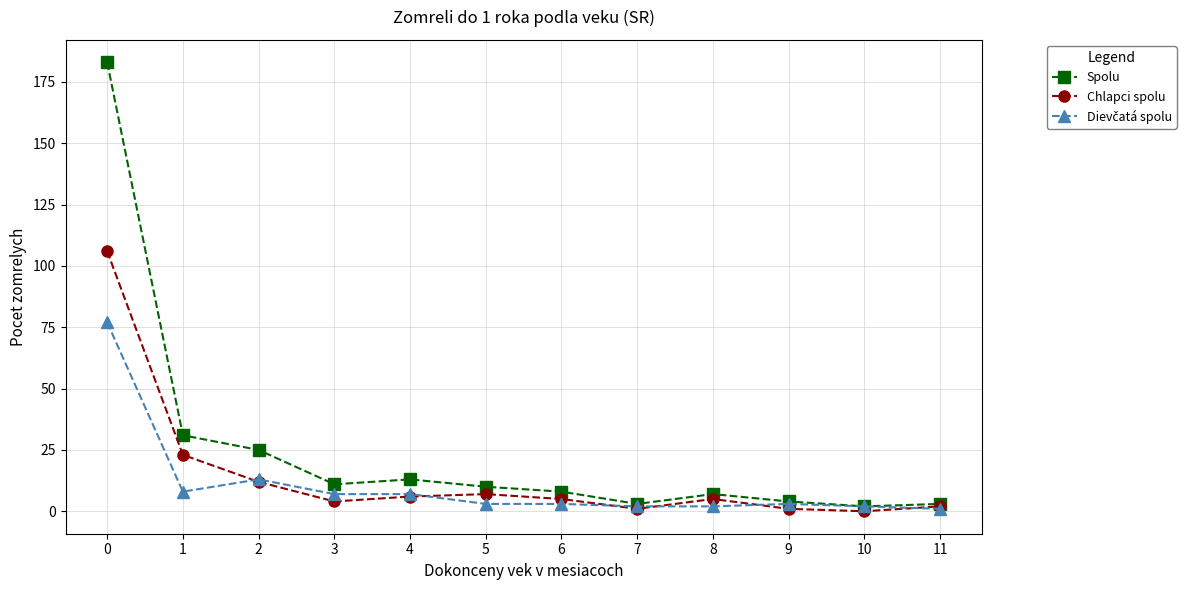

How many lines are shown in the chart?

3